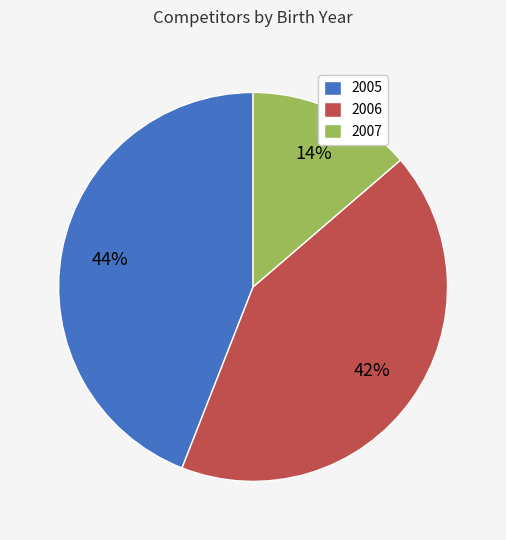

True or false: 2005 accounts for 38% of the total.

False